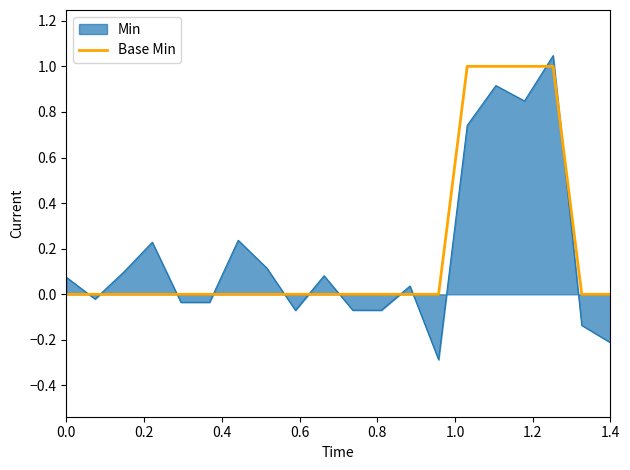

True or false: Min and Base Min cross at least once.

True